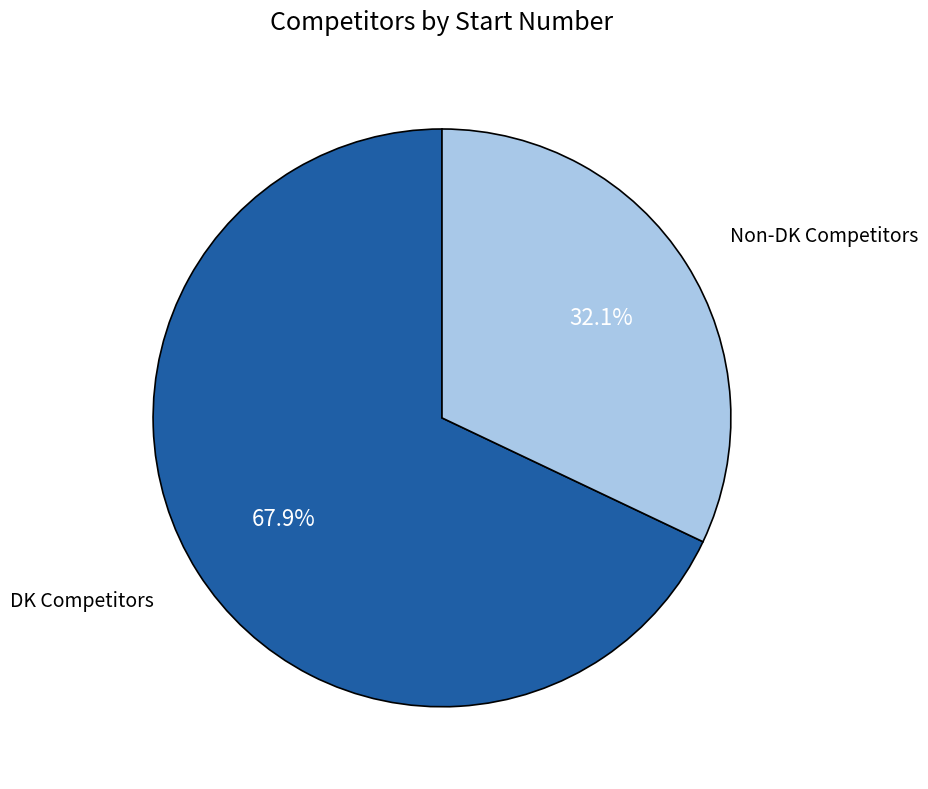

What is the largest slice in the pie chart?

DK Competitors